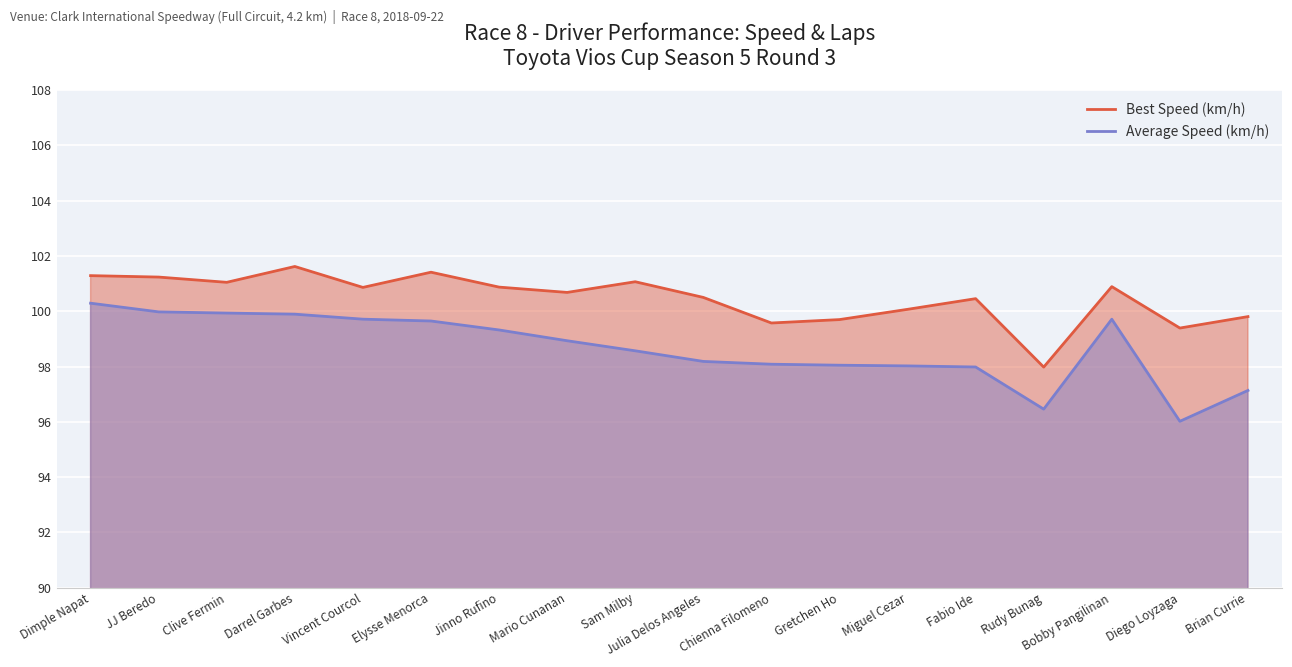

True or false: Best Speed (km/h) and Average Speed (km/h) cross at least once.

False